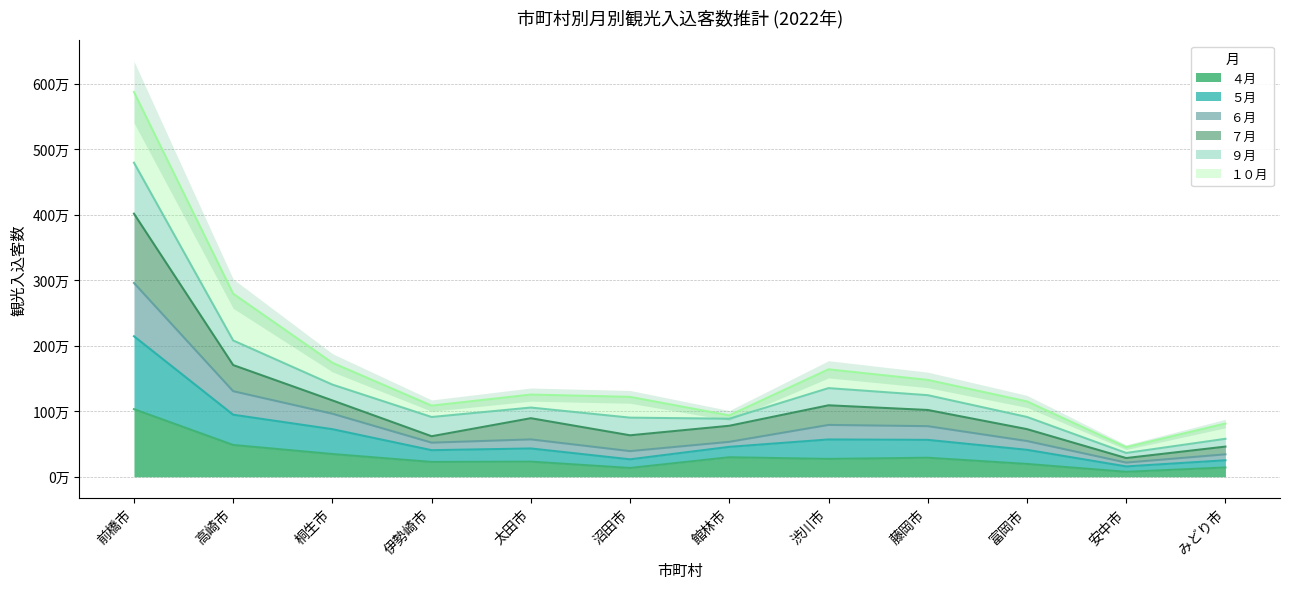

Where is the first local maximum for ６月?

太田市